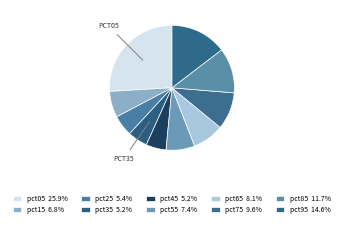

Is pct25 the majority of the pie?

No